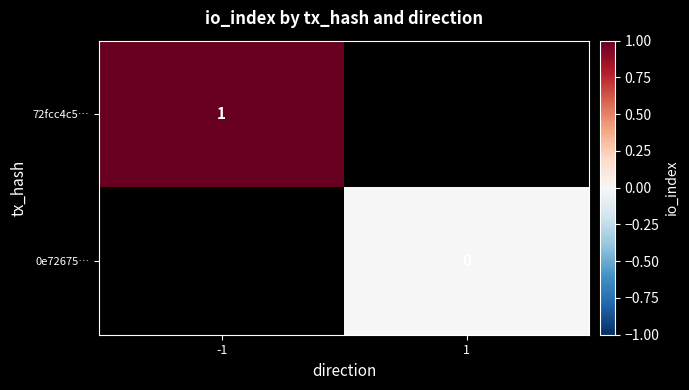

The value of 72fcc4c5… at -1 is 1. True or false?

True